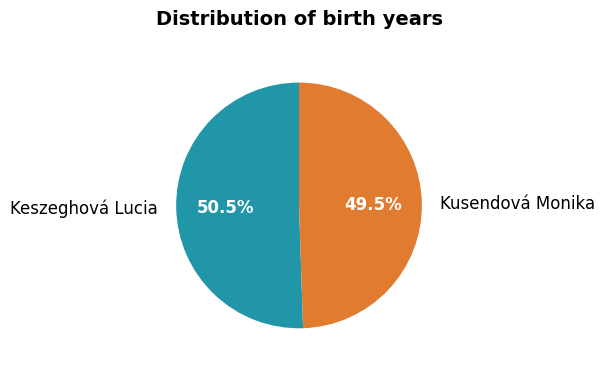

To the nearest percent, what is the difference between the largest and smallest slice percentages?

1%